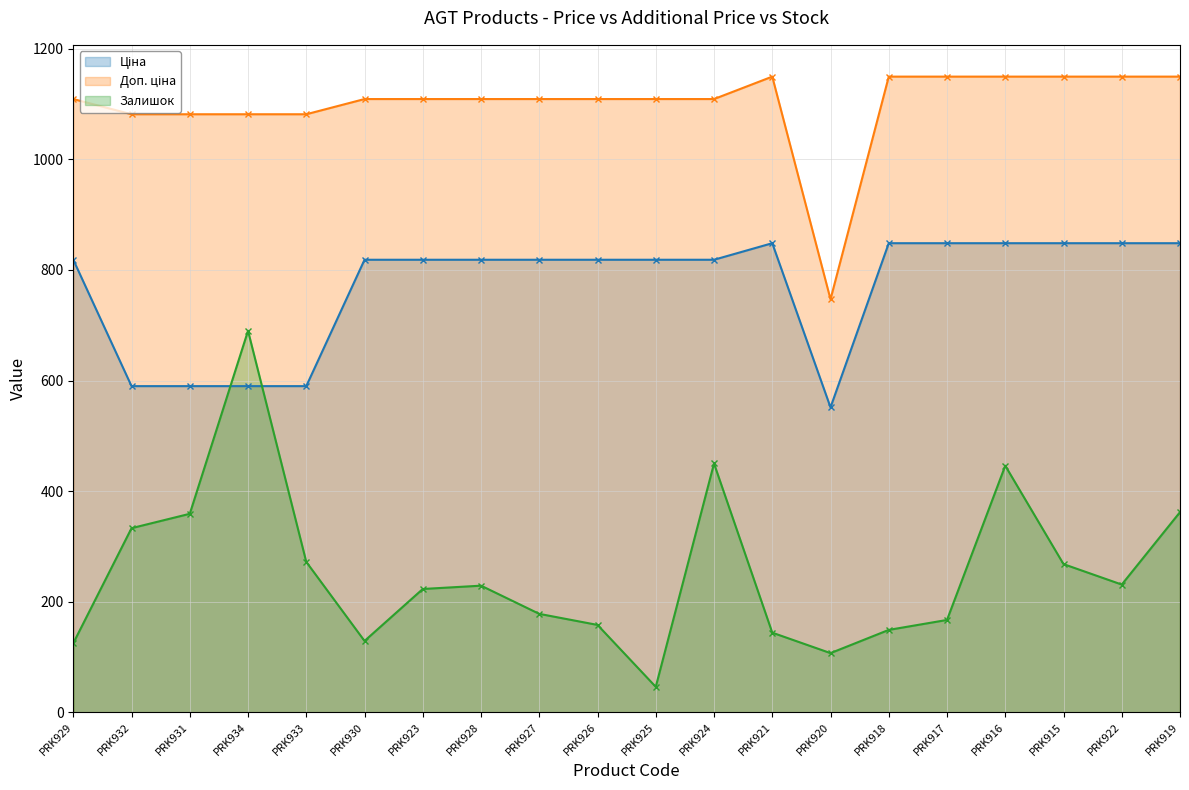

What is the average value of the Залишок series?

253.3